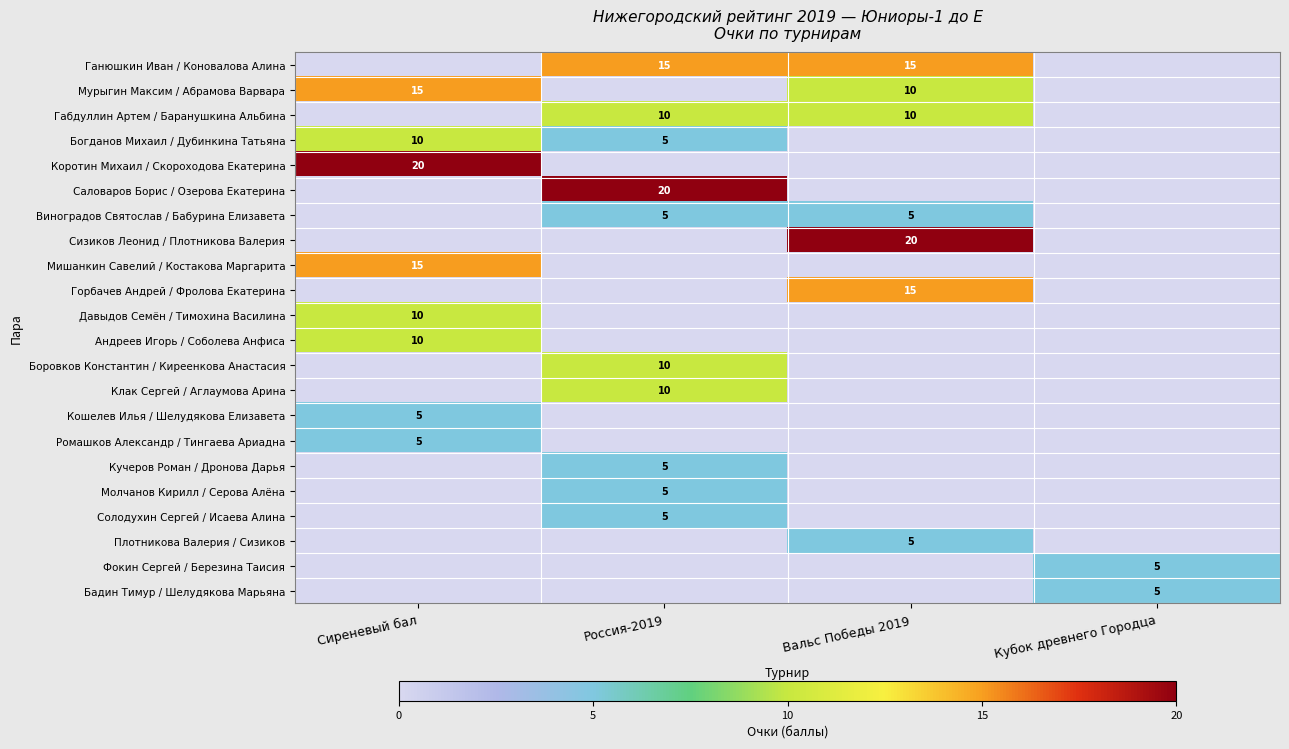

The value of Мишанкин Савелий / Костакова Маргарита at Сиреневый бал is 15. True or false?

True